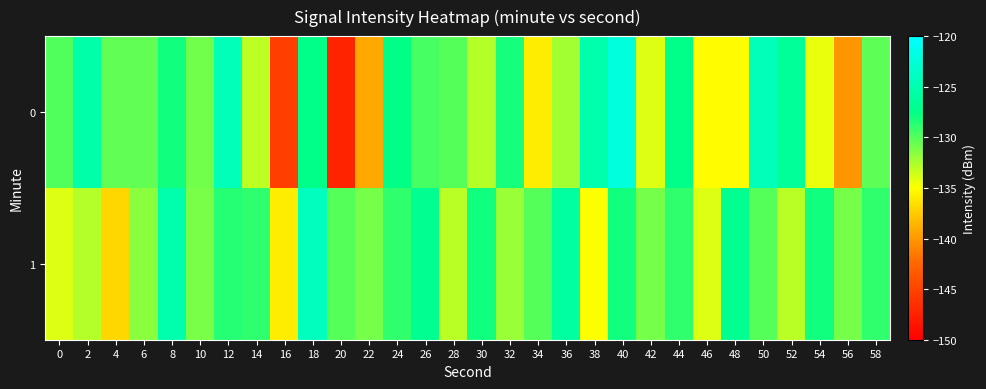

Reading left to right, extract all data points from this chart.

0: 0=-129.9	2=-125.5	4=-130.3	6=-130.4	8=-128.0	10=-130.8	12=-124.4	14=-133.1	16=-145.3	18=-127.4	20=-147.2	22=-139.2	24=-127.6	26=-129.5	28=-130.0	30=-132.8	32=-128.1	34=-135.9	36=-132.2	38=-125.2	40=-122.2	42=-134.1	44=-127.4	46=-135.1	48=-135.2	50=-124.5	52=-126.5	54=-134.4	56=-140.1	58=-130.2
1: 0=-134.0	2=-132.8	4=-137.0	6=-131.6	8=-125.3	10=-131.1	12=-128.6	14=-128.9	16=-135.8	18=-124.0	20=-130.0	22=-131.0	24=-129.0	26=-127.0	28=-133.0	30=-128.0	32=-132.0	34=-130.0	36=-126.0	38=-135.0	40=-128.0	42=-131.0	44=-129.0	46=-134.0	48=-127.0	50=-130.0	52=-133.0	54=-128.0	56=-131.0	58=-129.0